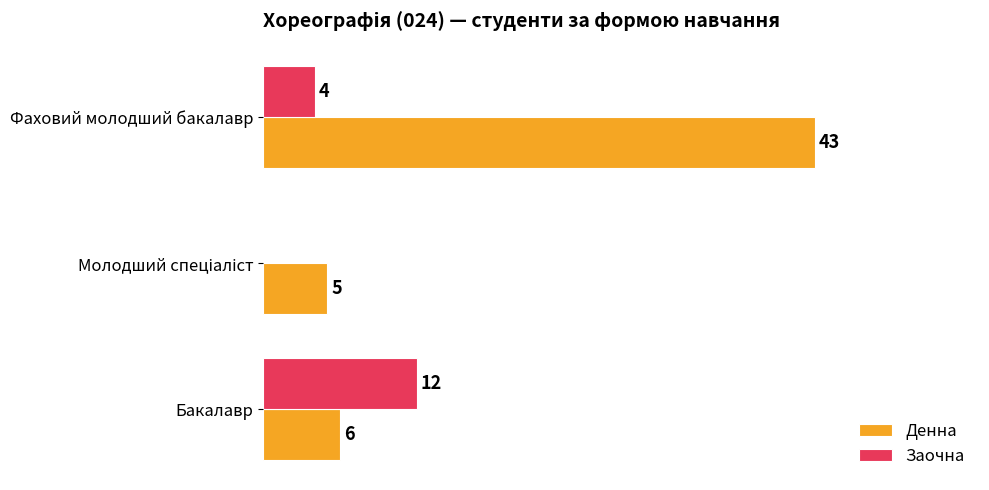

Where is Заочна nearest to the value 6?

Фаховий молодший бакалавр